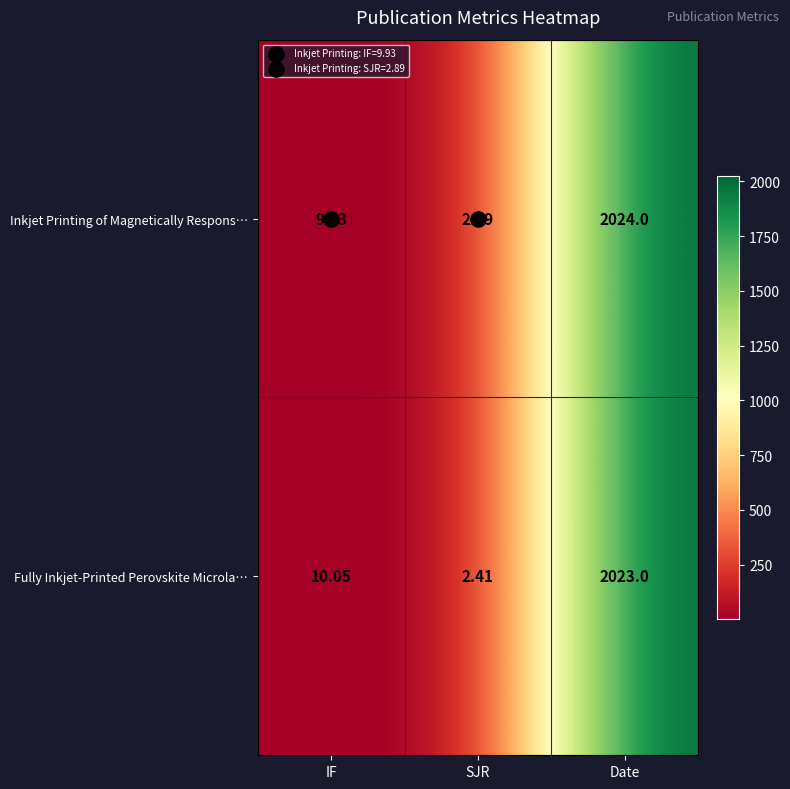

At which category is the sum across all series the highest?

Date